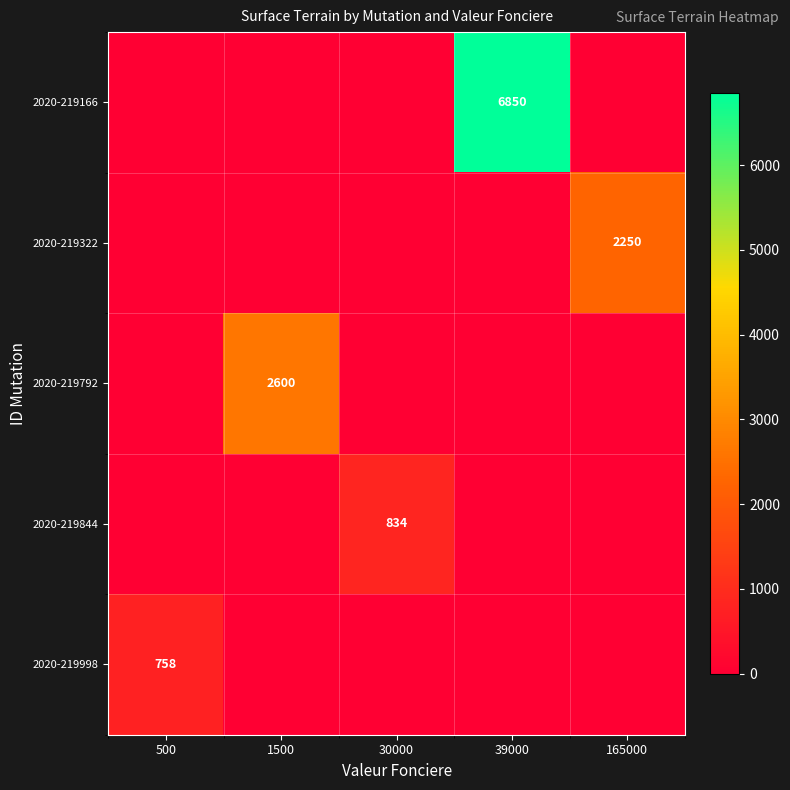

Between 165000 and 30000, which is larger?

165000